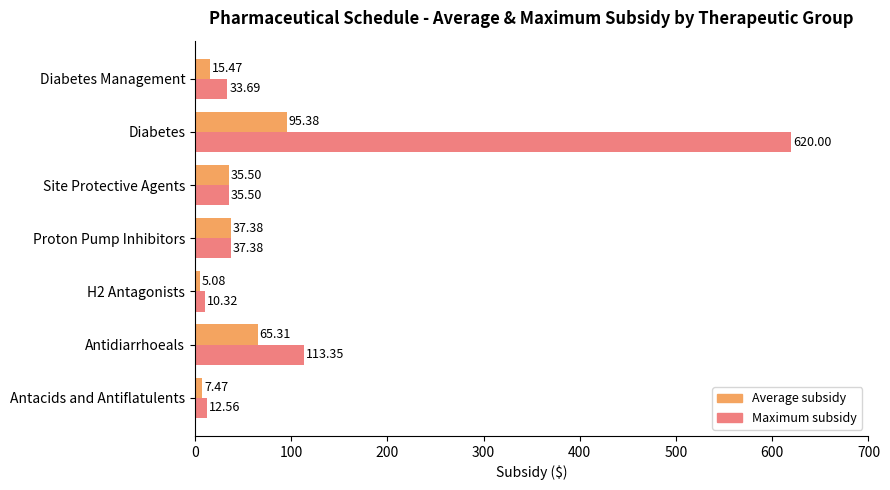

Which series has the largest range (max minus min)?

Maximum subsidy